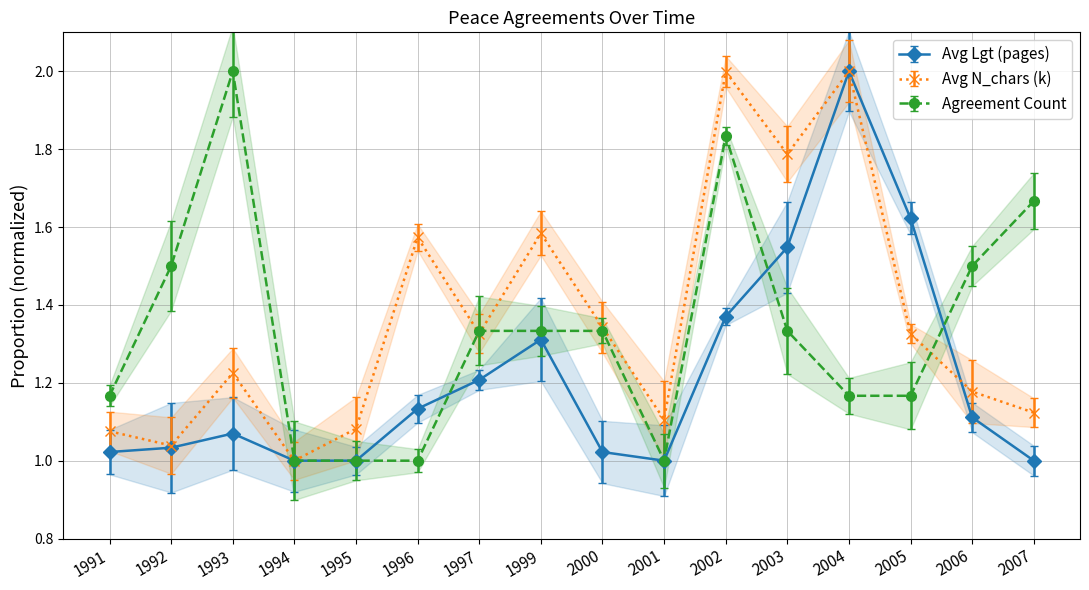

At how many categories does at least one series exceed 1?

16